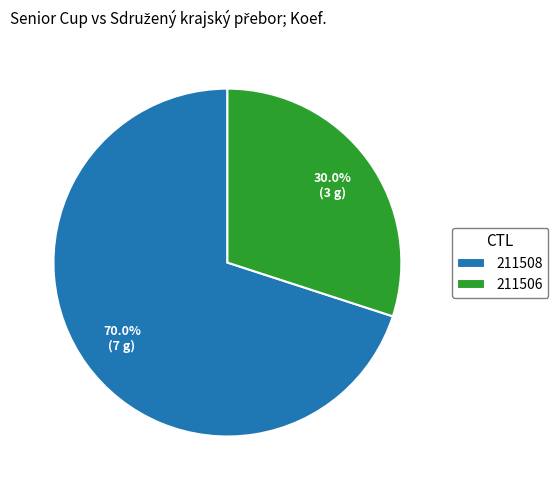

Which has a higher value, 211506 or 211508?

211508